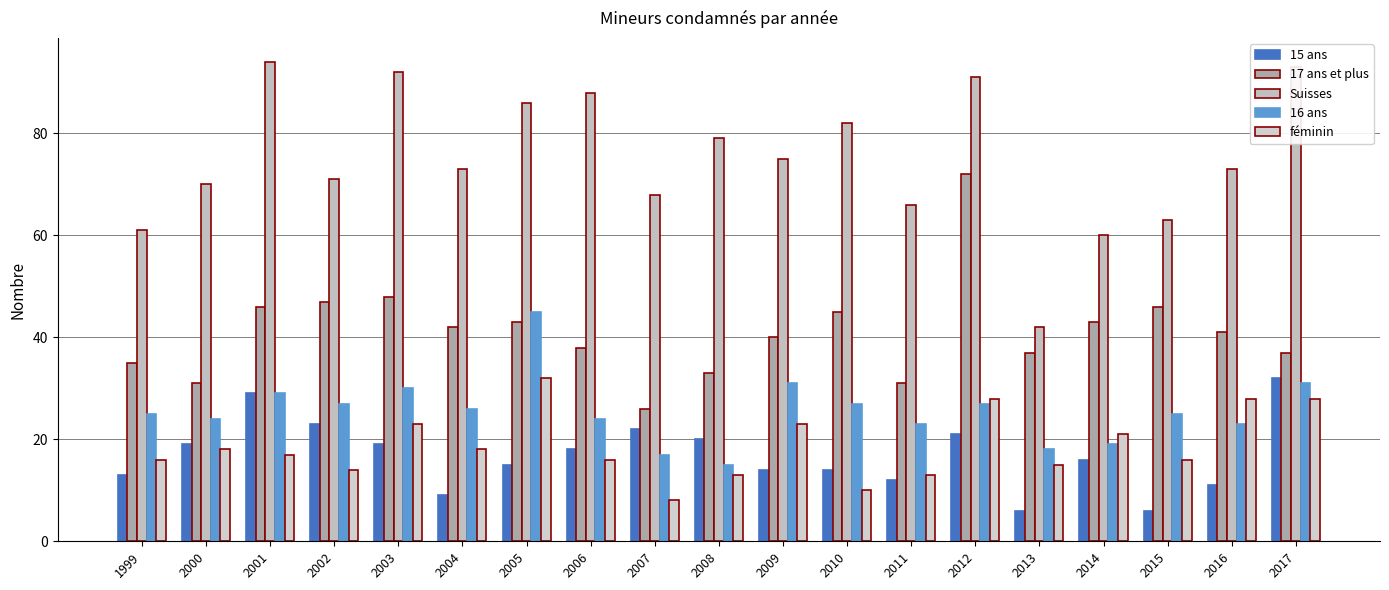

How many categories are shown in the chart?

19